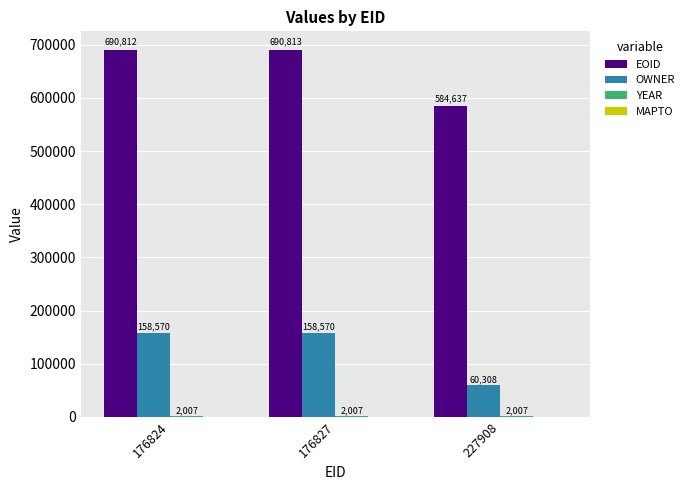

How many OWNER values are between 60308 and 158570?

3